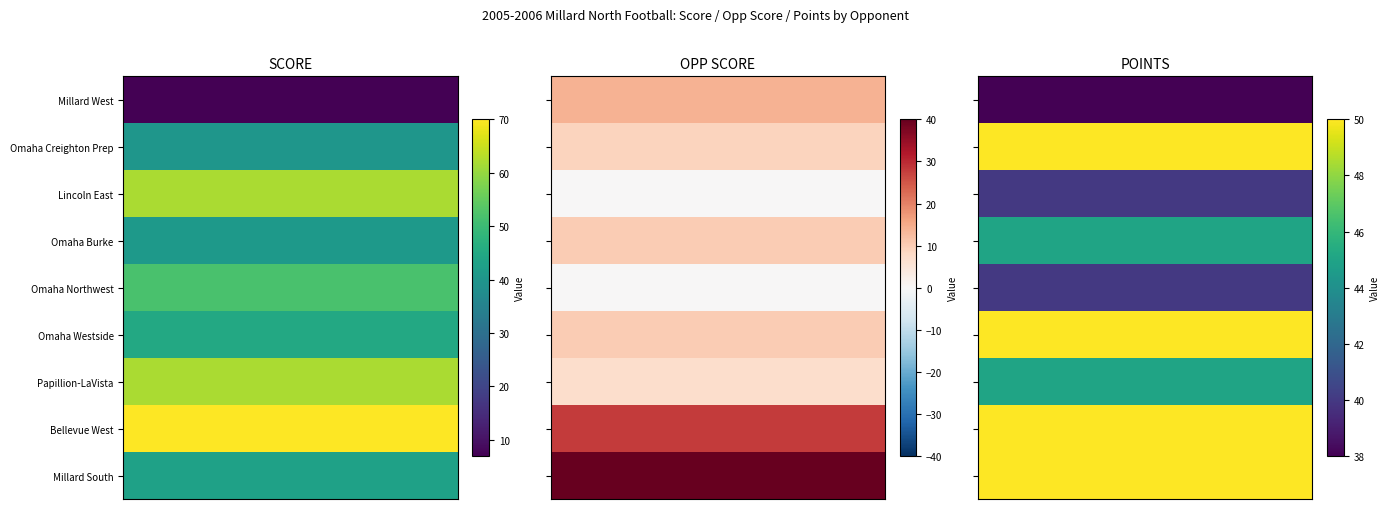

List the series in order of their peak value, lowest first.

Millard West, Omaha Burke, Omaha Creighton Prep, Omaha Westside, Millard South, Omaha Northwest, Lincoln East, Papillion-LaVista, Bellevue West